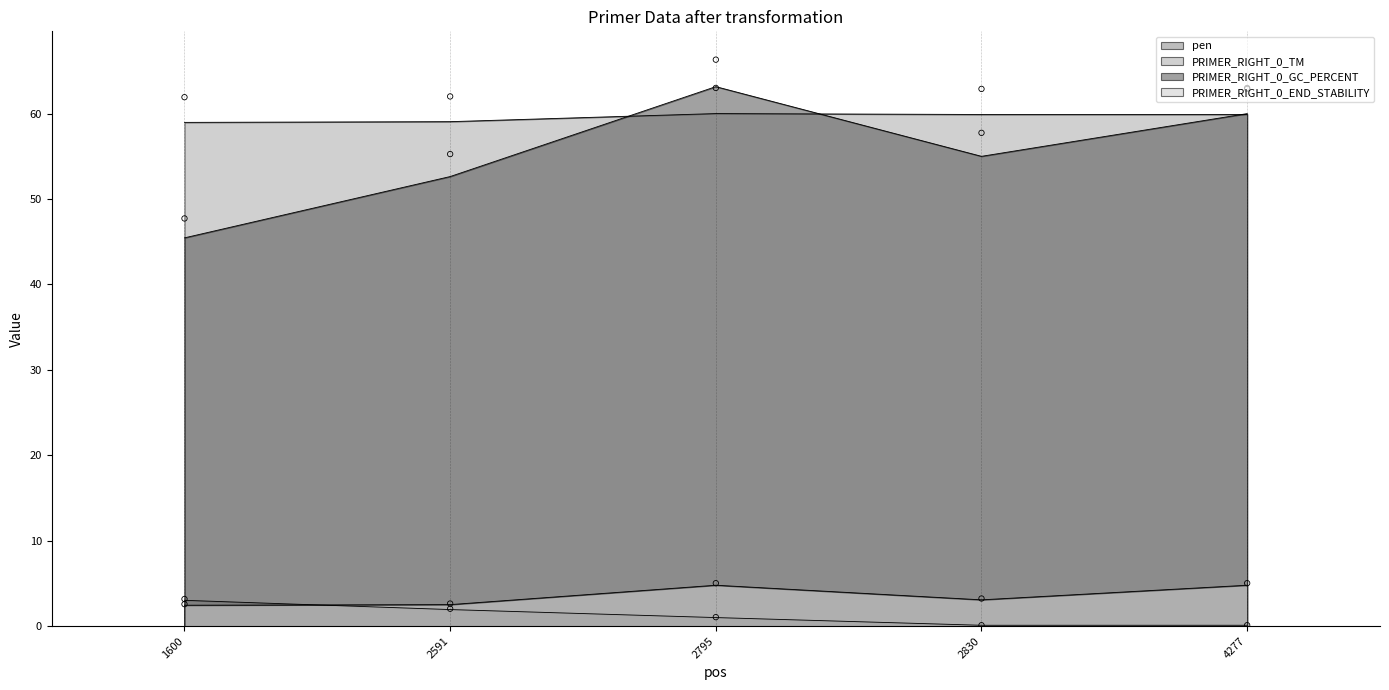

Which series has the largest total across all categories?

PRIMER_RIGHT_0_TM